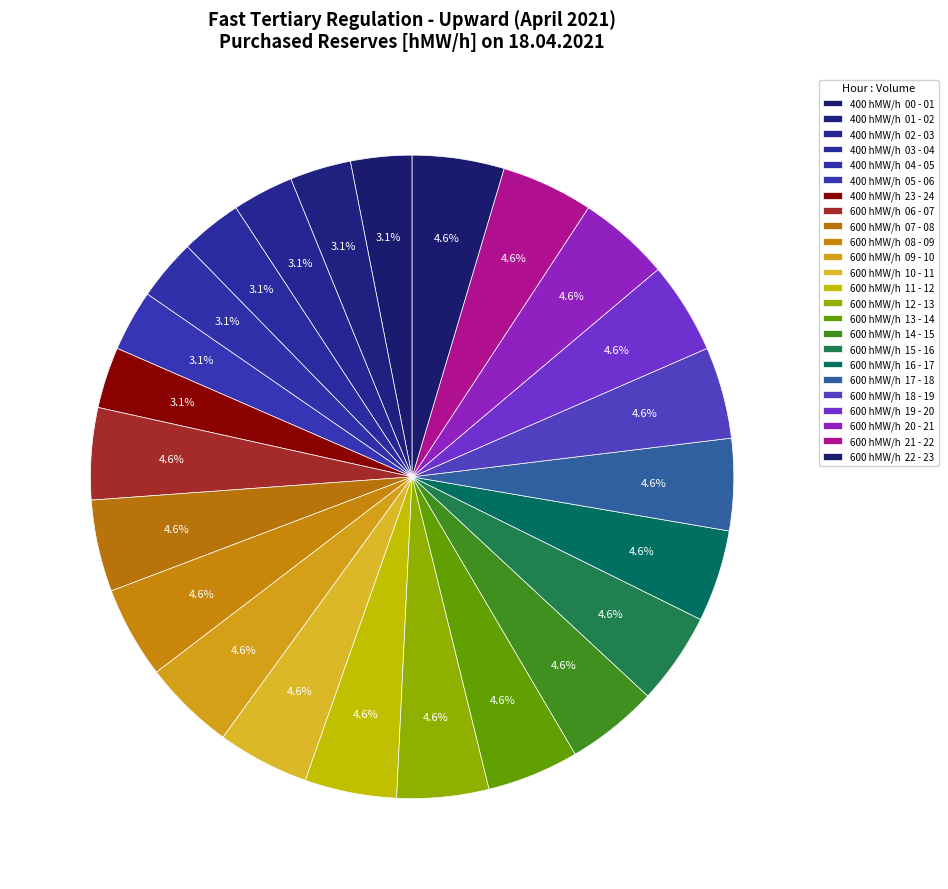

How many segments does this pie chart have?

24